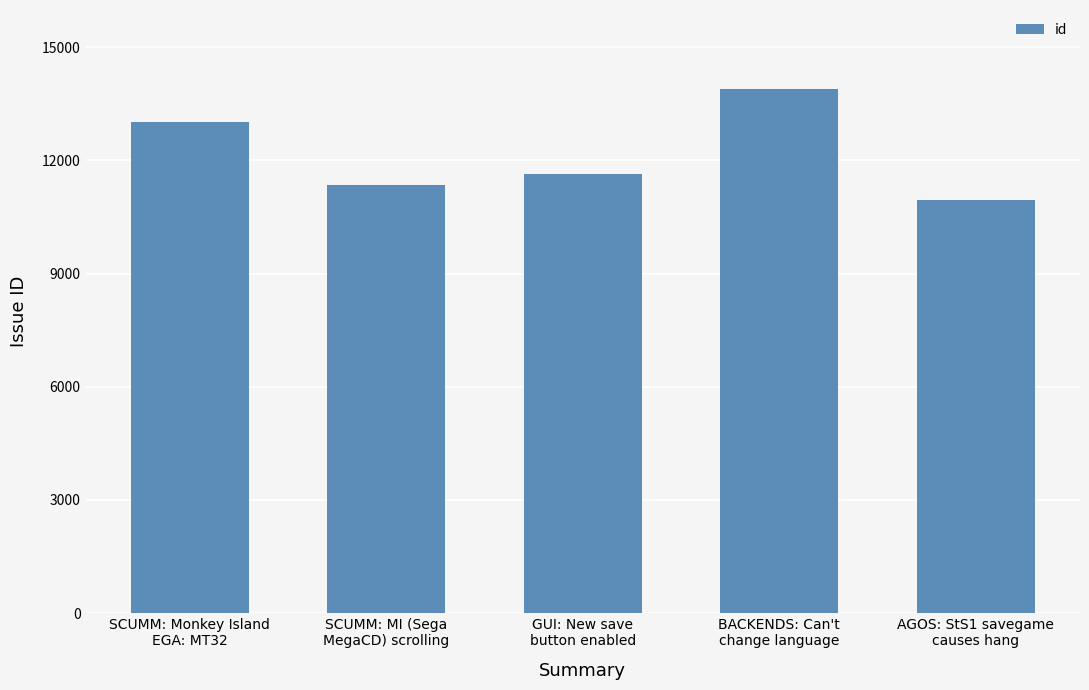

Which category has the highest value across all series?

BACKENDS: Can't
change language